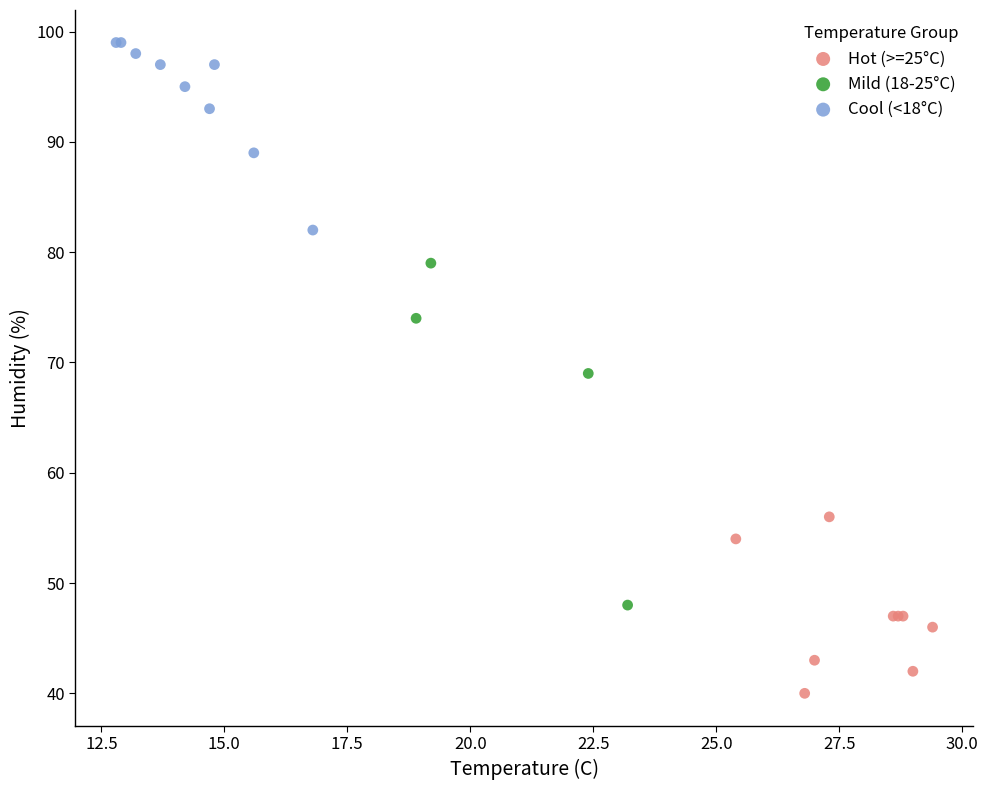

Which series has the largest Y range (max minus min)?

Mild (18-25°C)